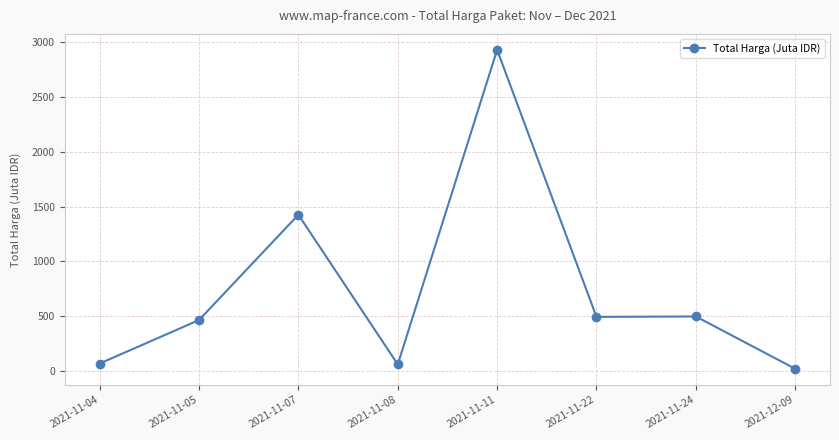

Is it true that the value at 2021-11-11 is 1977.8?

False